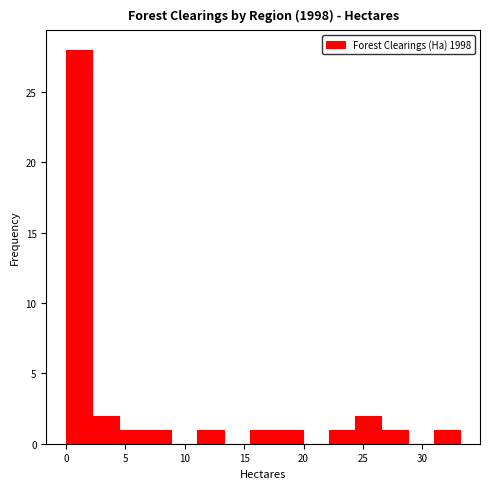

Which range on the x-axis has the tallest bar?

0.0 to 2.0